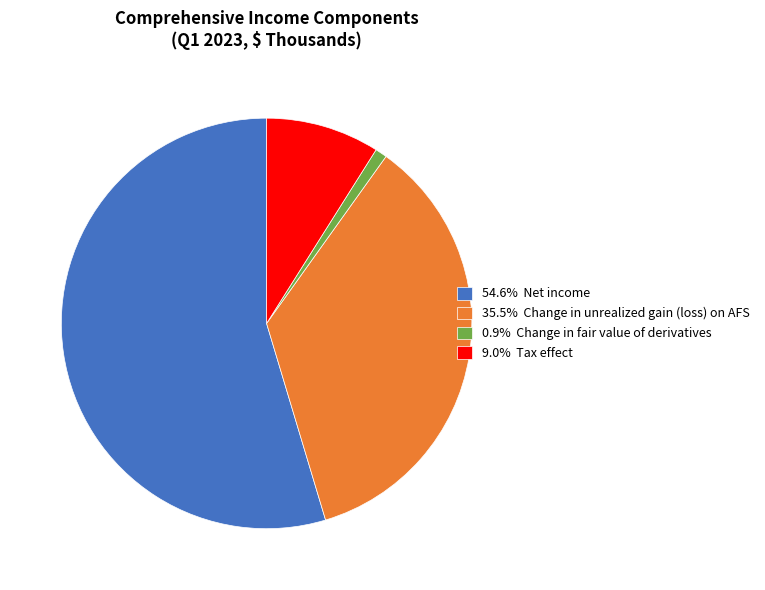

Count the number of slices in the pie.

4